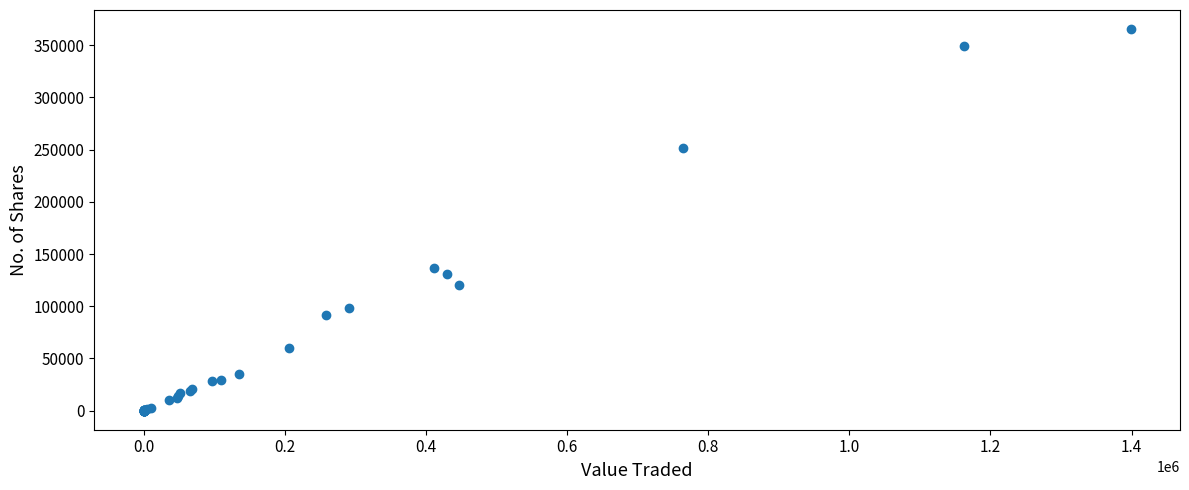

What Y value in the scatter plot is closest to 182728?

136700